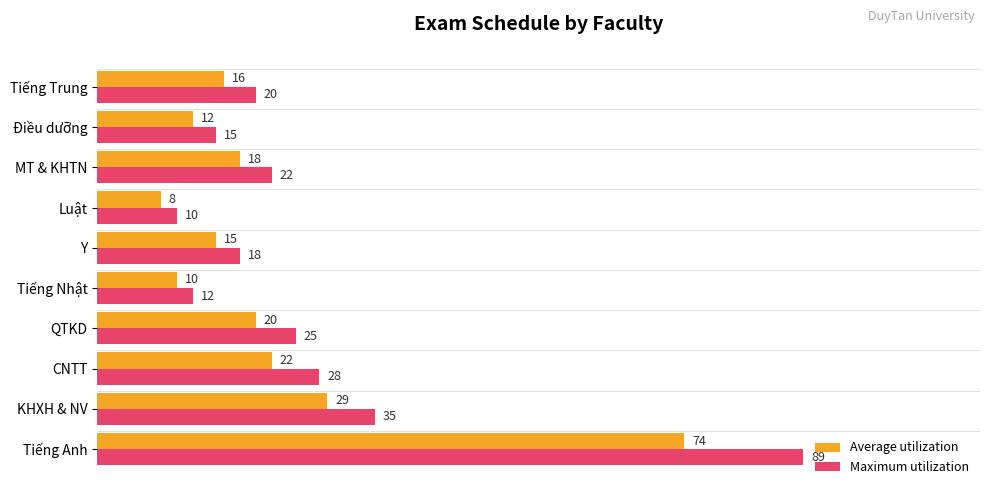

What is the sum of all Maximum utilization values?

274